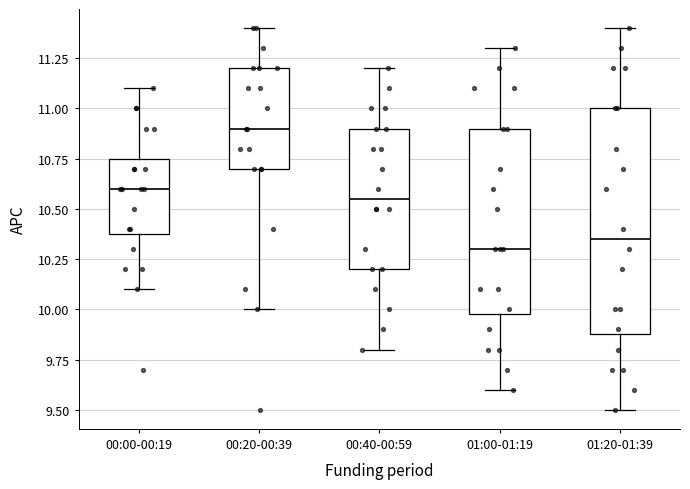

Where does the lower whisker of the box for 01:00-01:19 end on the y-axis? The values are not printed on the chart, so give them approximately, as read against the axis.

9.60